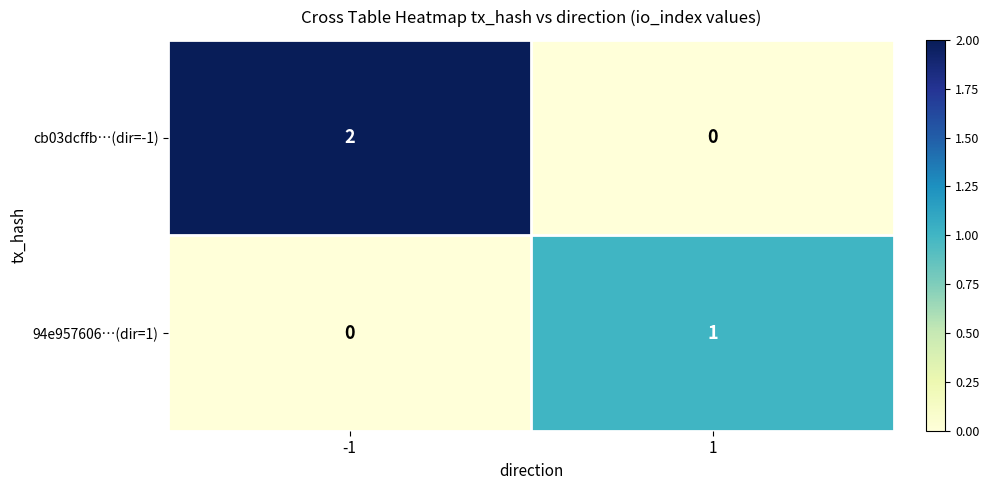

How many distinct data groups are displayed?

2